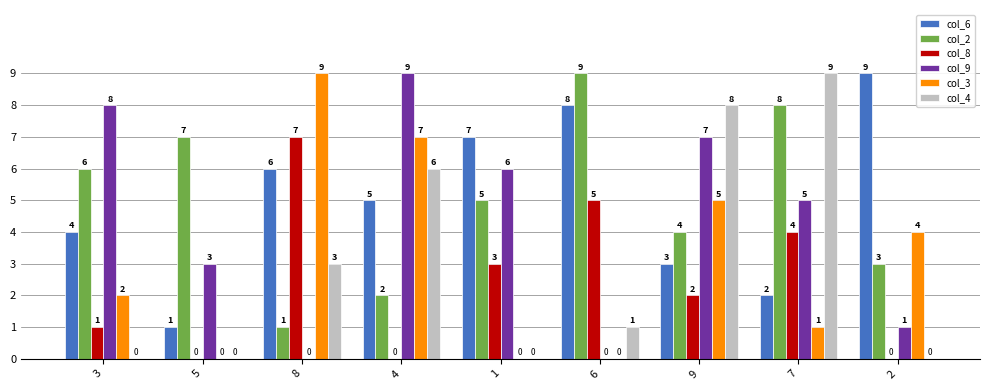

Where is col_6 nearest to the value 5?

4